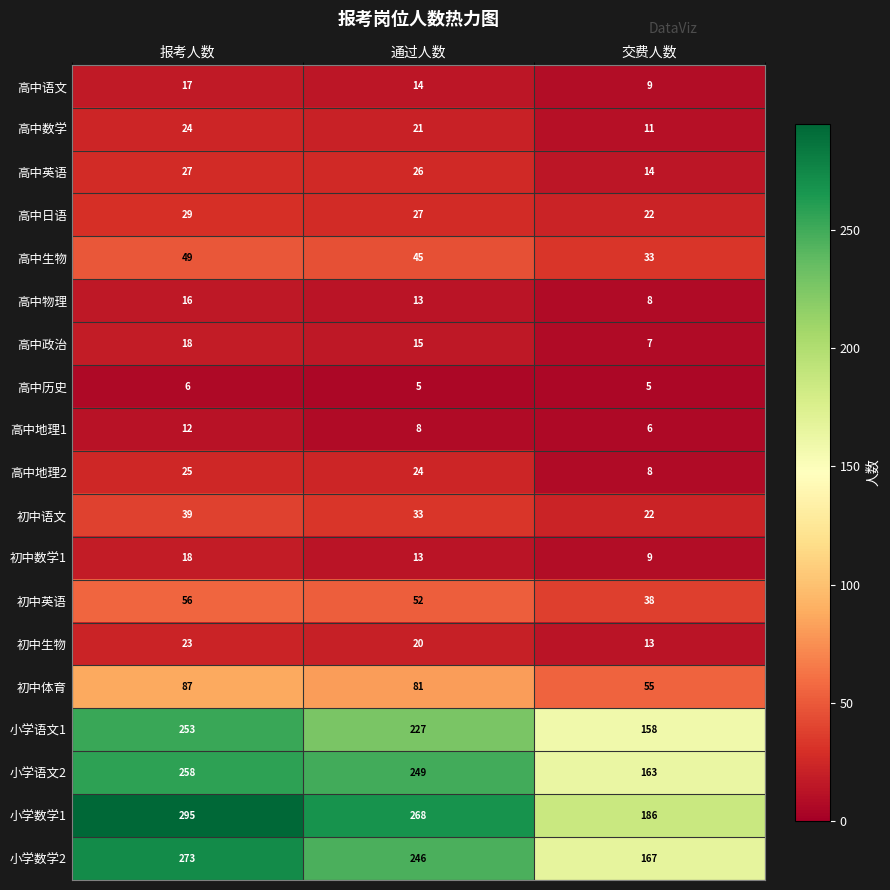

What is the difference between the maximum and minimum values in the 初中数学1 series?

9